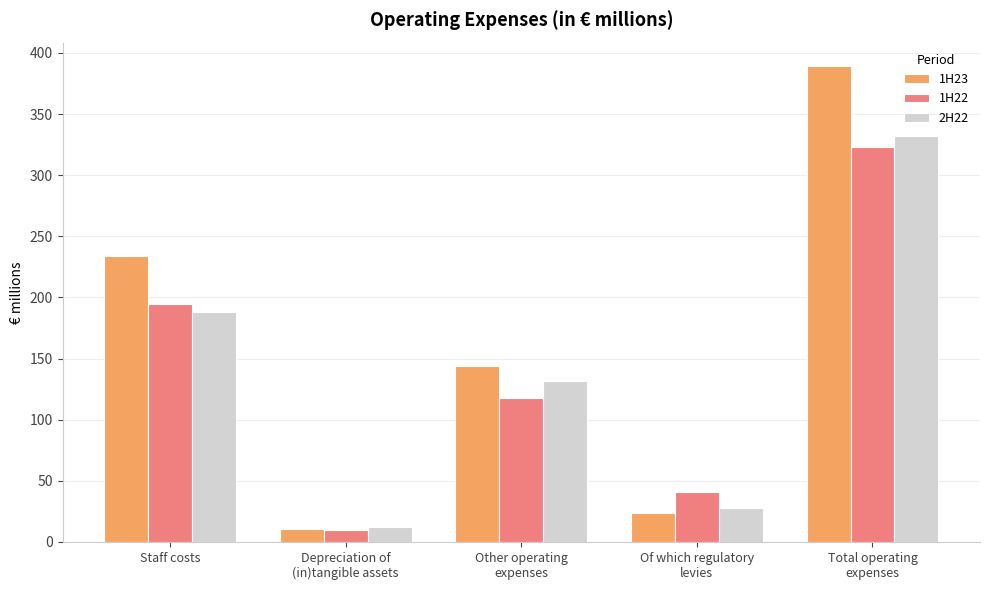

What is the maximum value for 1H23?

389